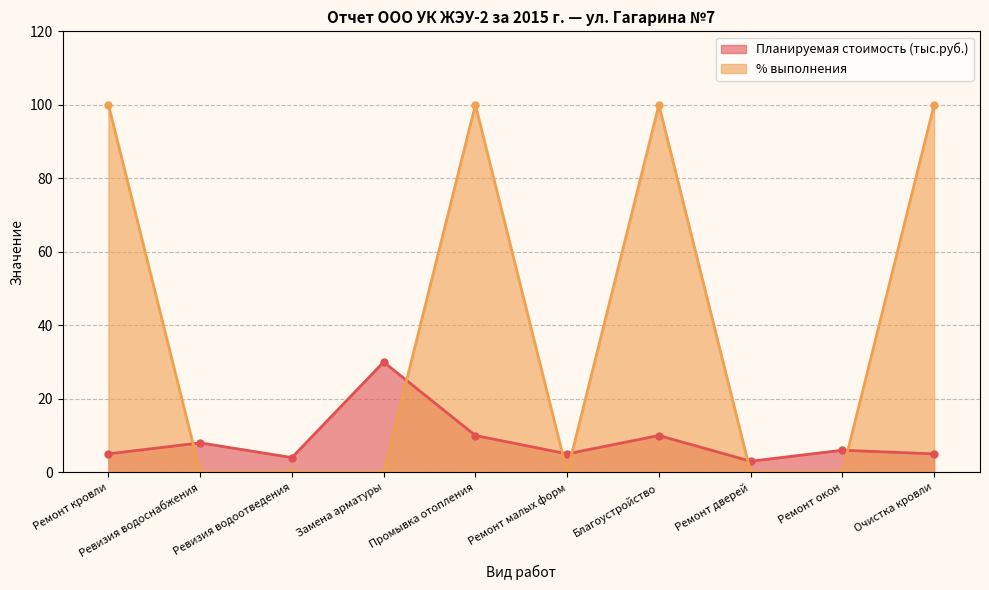

What is the value of the Планируемая стоимость (тыс.руб.) point at the 4th from the left?

30